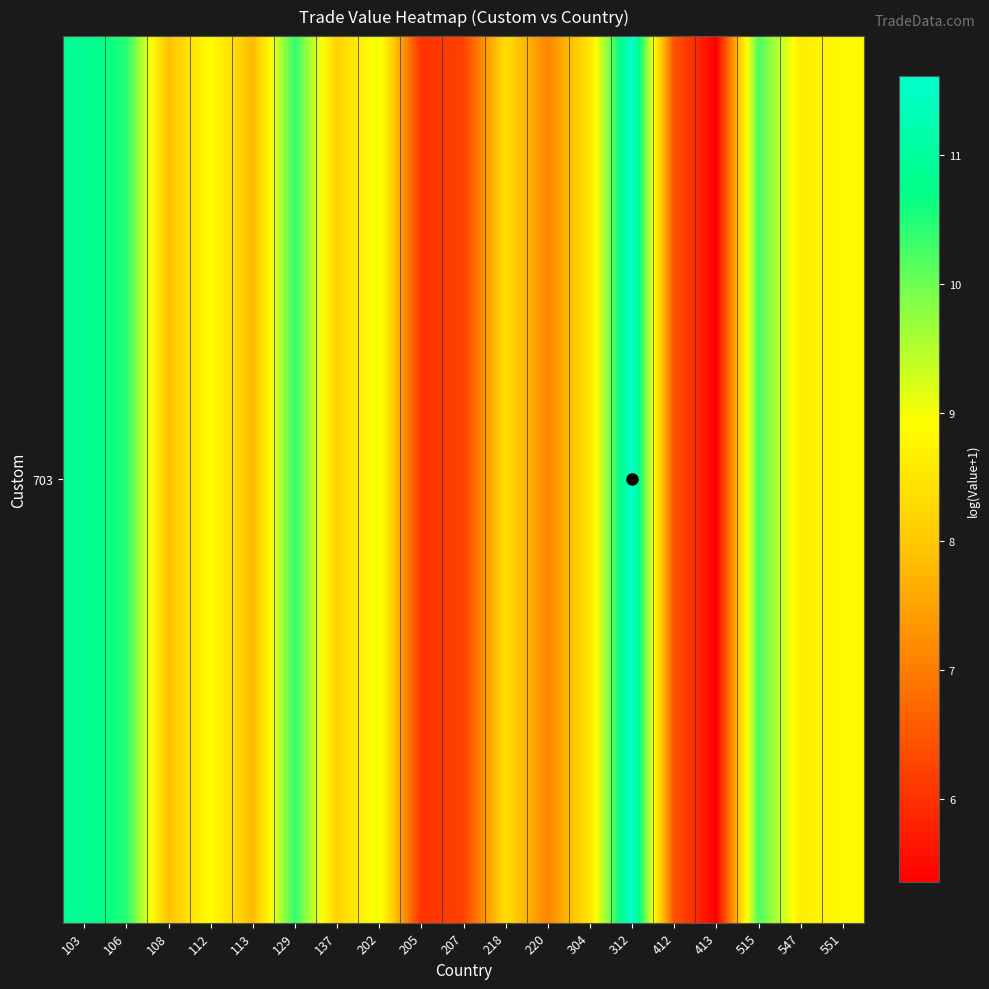

Between 207 and 312, which is larger?

312